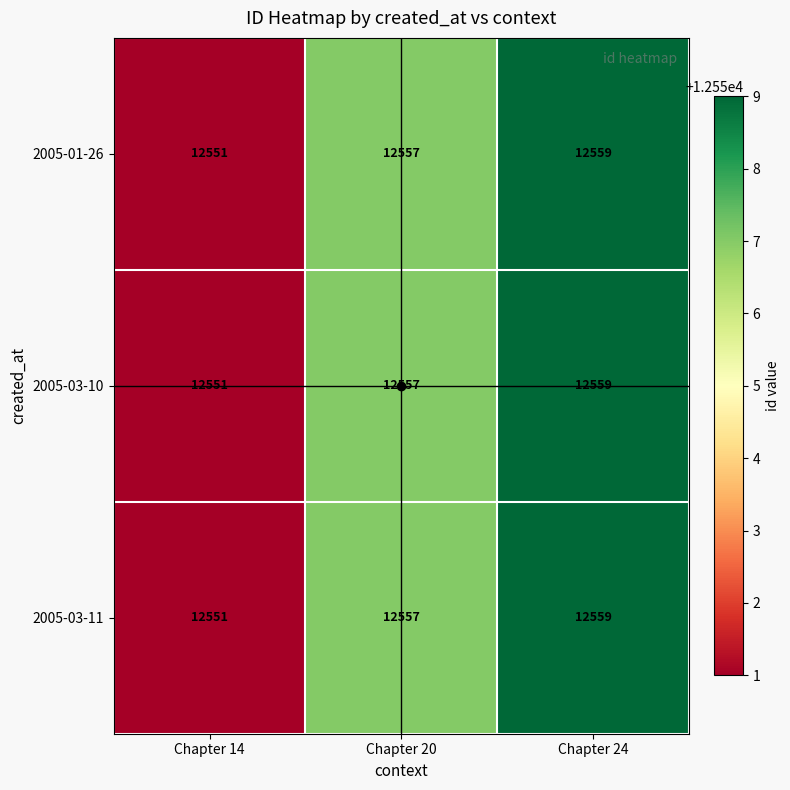

Count the number of categories in the chart.

3